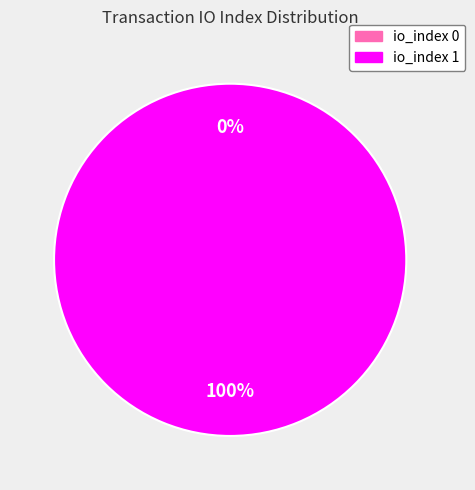

What percentage is NOT represented by tx_index_0?

100.0%